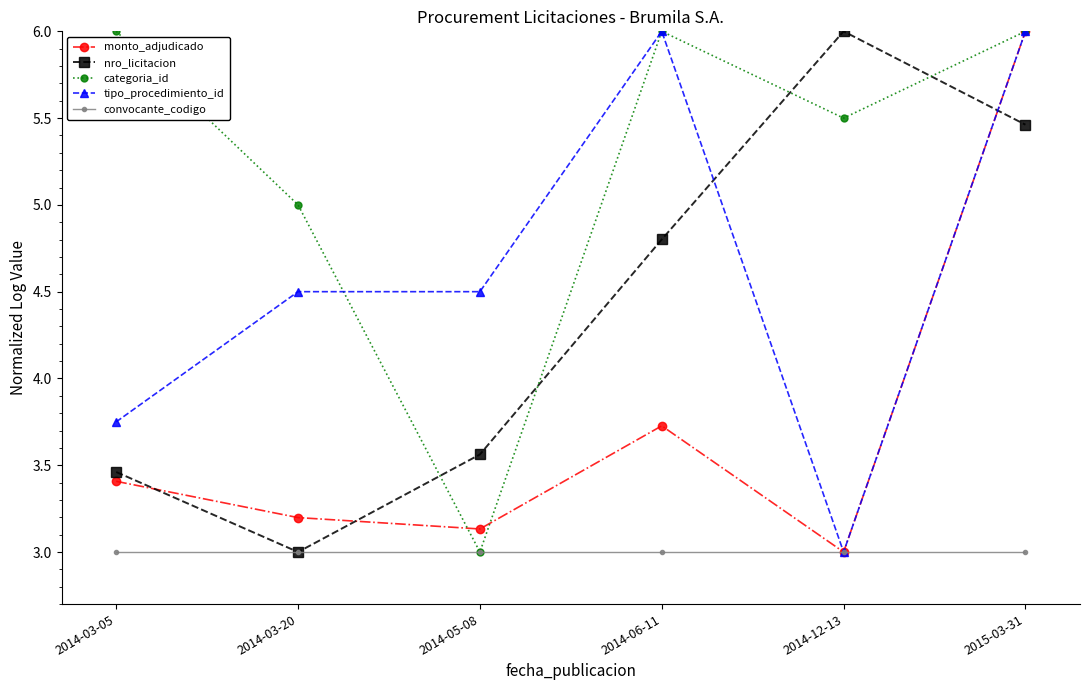

Where do monto_adjudicado and nro_licitacion first cross each other?

2014-03-05 and 2014-03-20